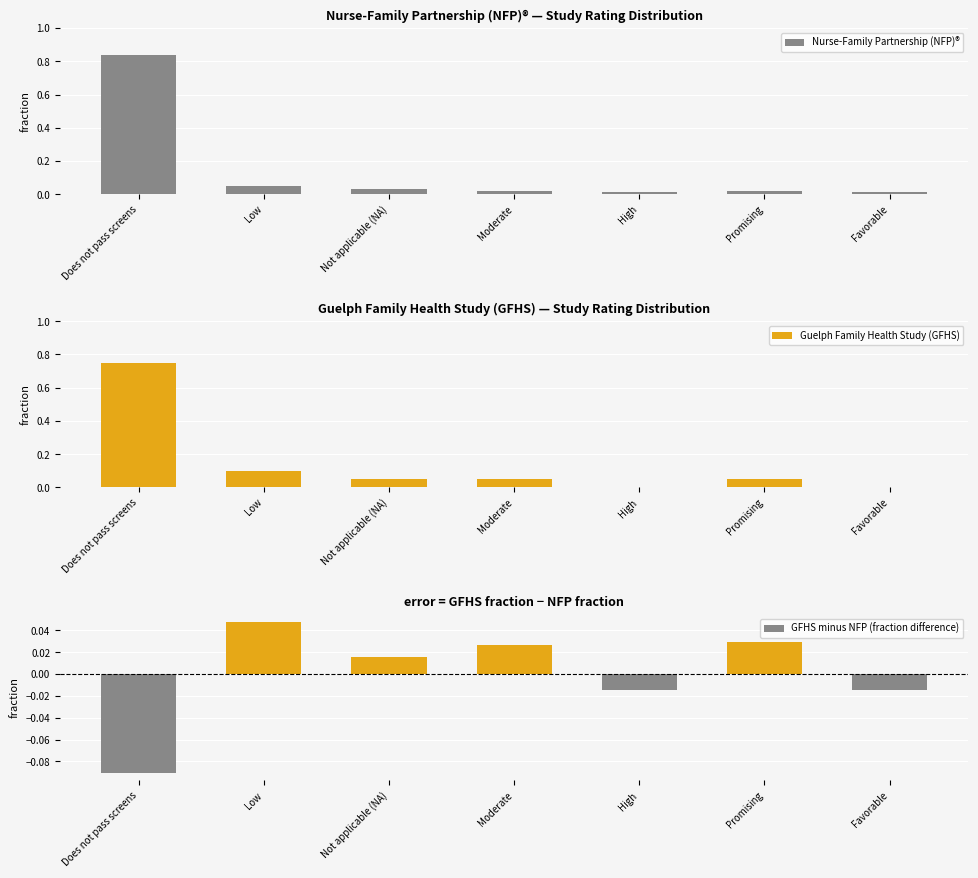

At how many categories does at least one series exceed 0?

7